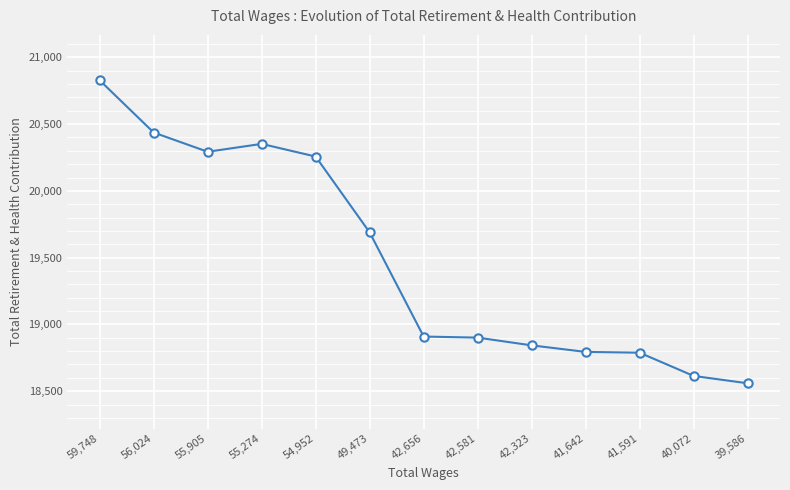

At which category does the data reach its first local valley?

55,905